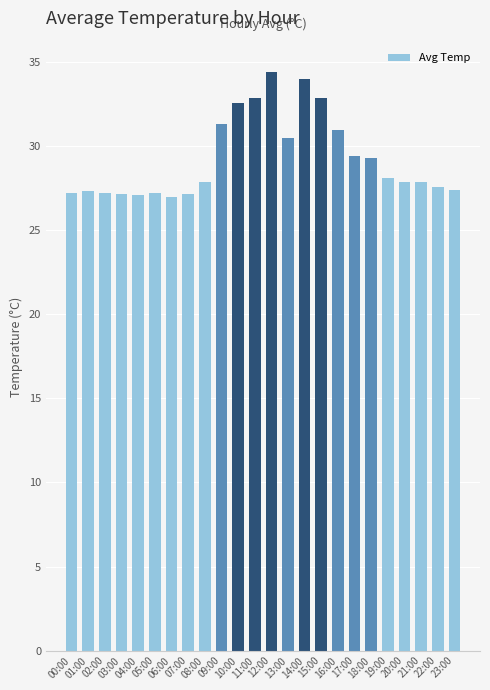

What is the label of the 1st bar from the right?

23:00